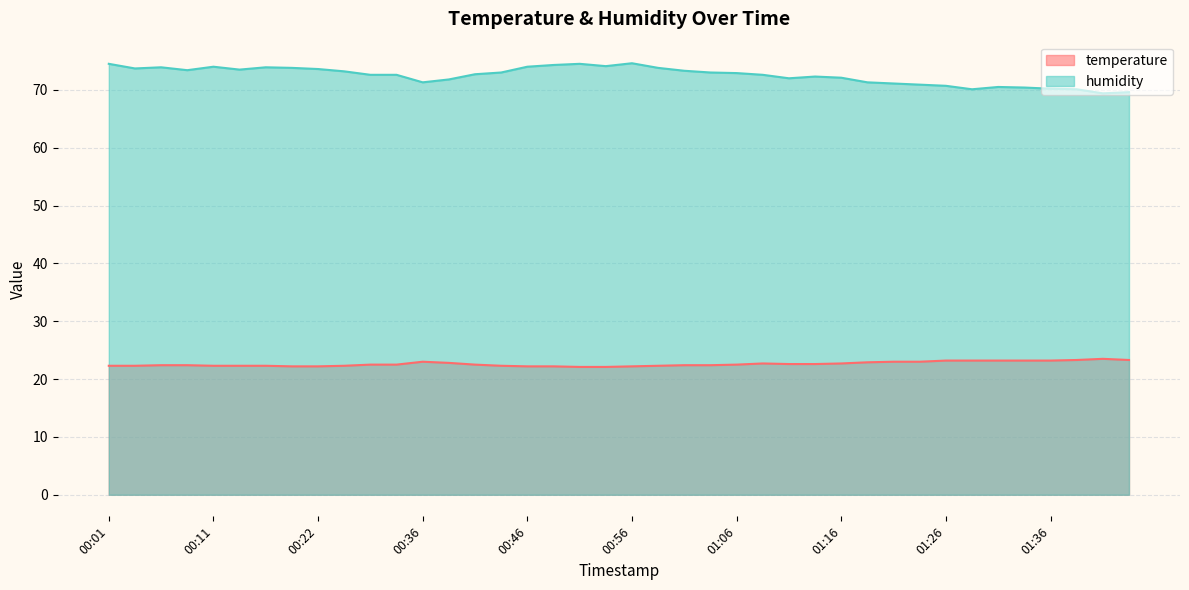

What is the difference between the second highest and second lowest values in the temperature series?

1.2